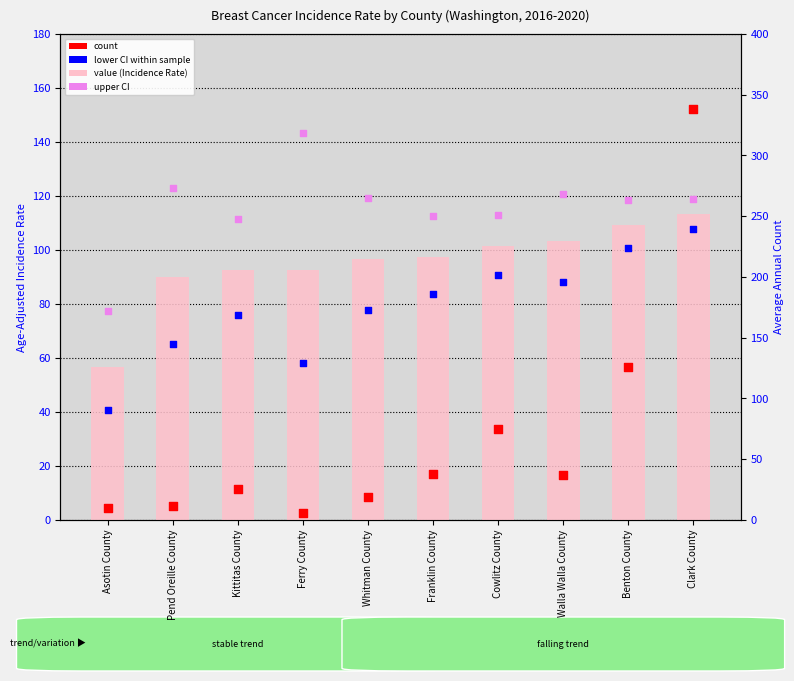

At which category is the sum across all series the highest?

Clark County